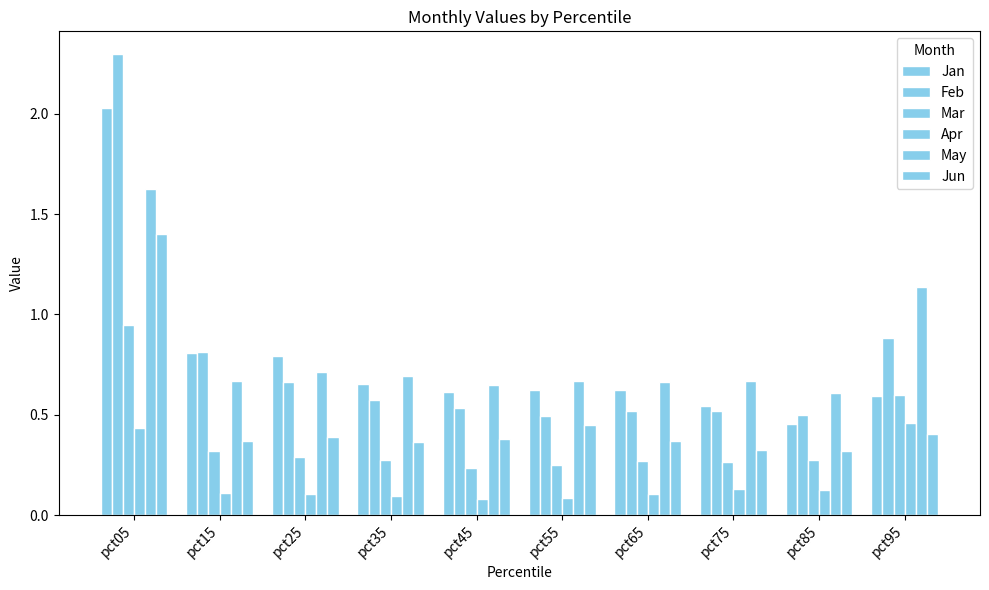

List the labels in order of Jun value, smallest first.

pct85, pct75, pct35, pct15, pct65, pct45, pct25, pct95, pct55, pct05